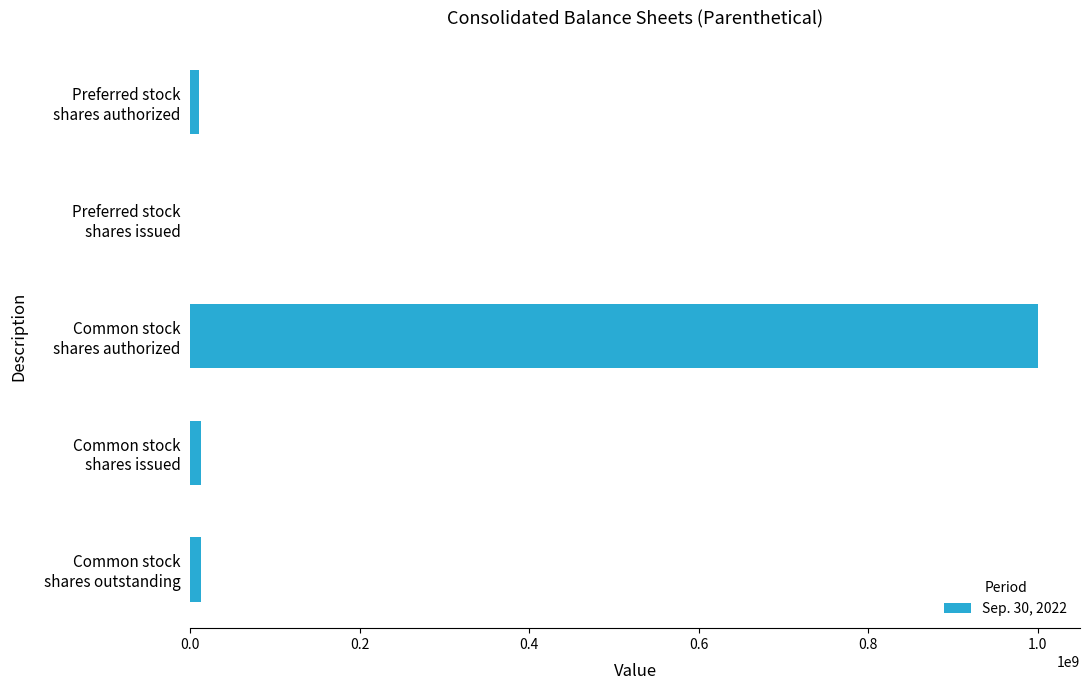

How many values are above zero?

4